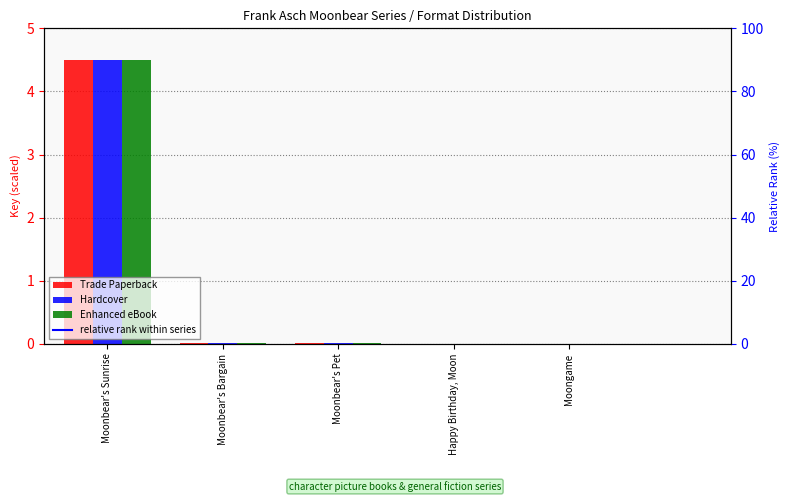

Which series changed the most between Moonbear's Bargain and Moonbear's Pet?

Trade Paperback